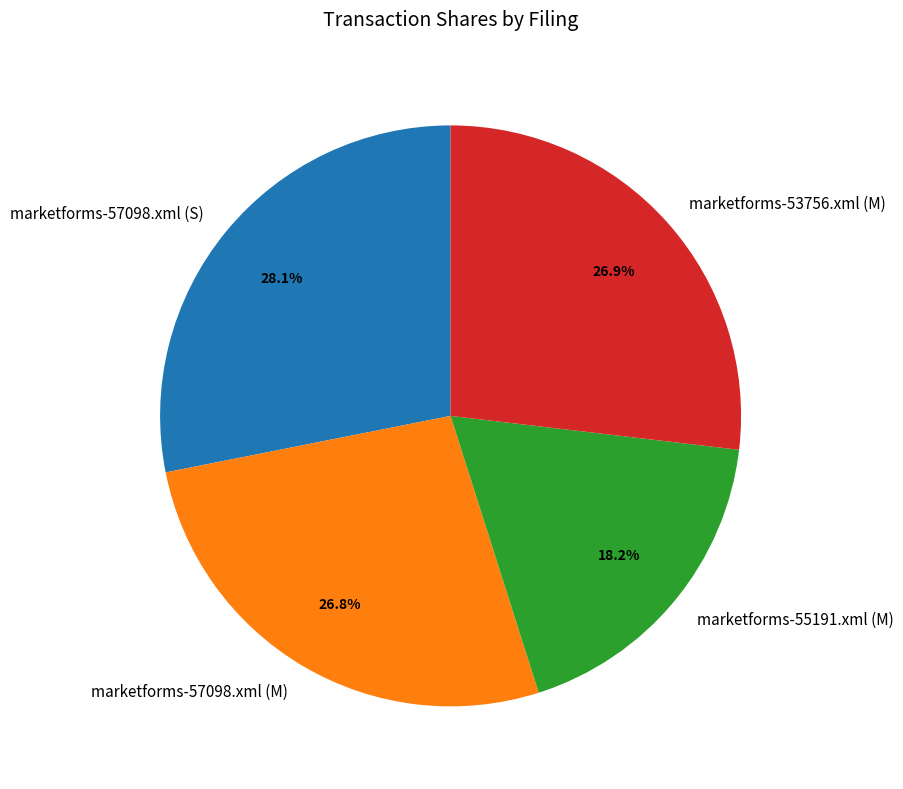

How many slices are in this pie chart?

4